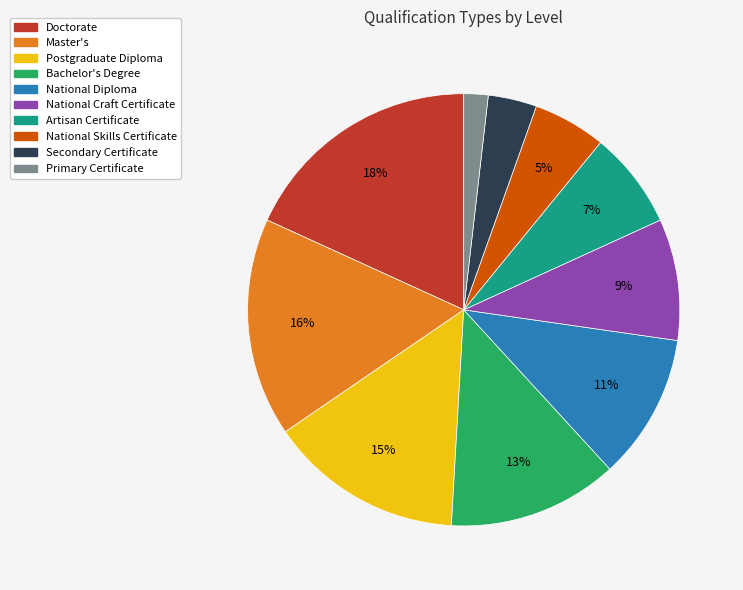

To the nearest percent, what is the difference between the Master's and National Diploma slice percentages?

5%